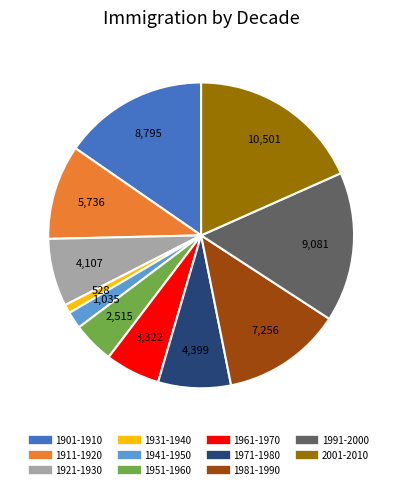

Count the number of slices in the pie.

11